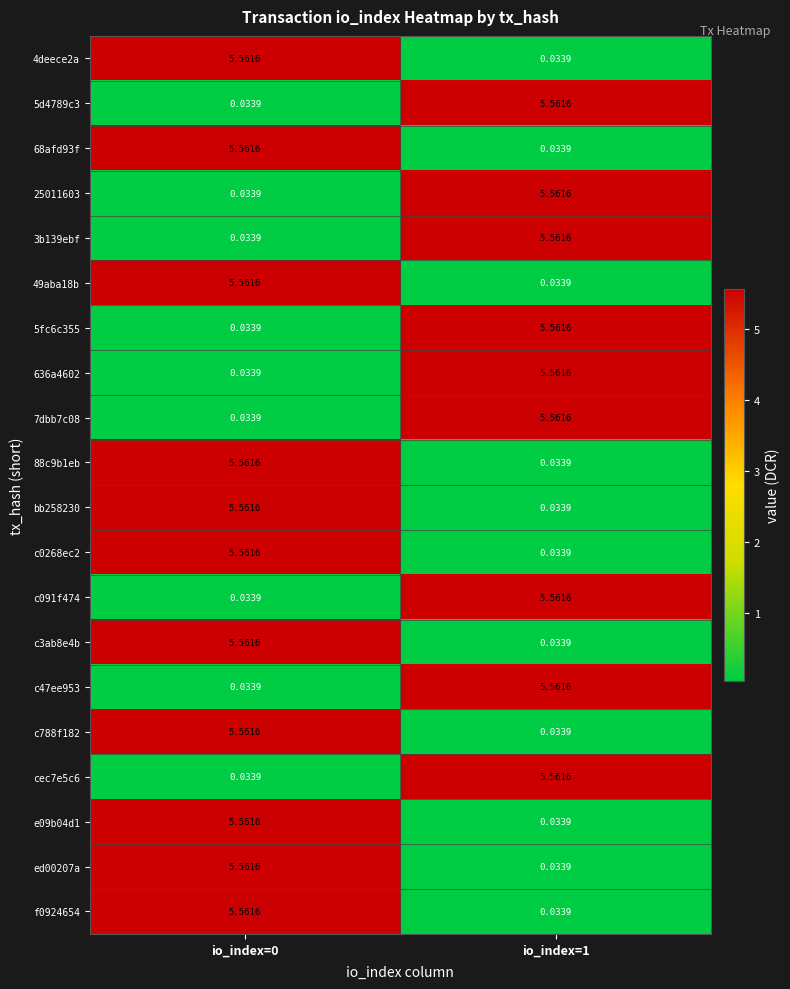

Is the value of c0268ec2 at io_index=0 greater than the value of 636a4602 at io_index=0?

Yes